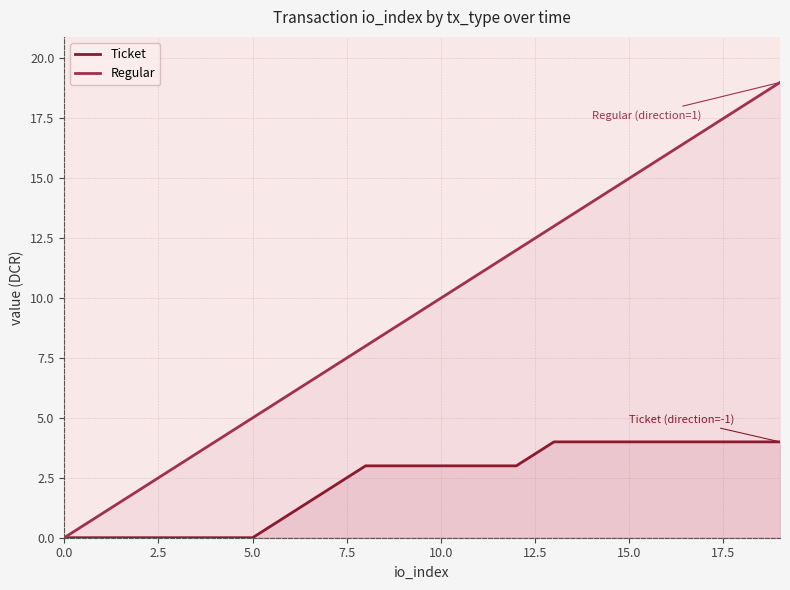

Rank the series by their maximum value, from lowest to highest.

Ticket, Regular